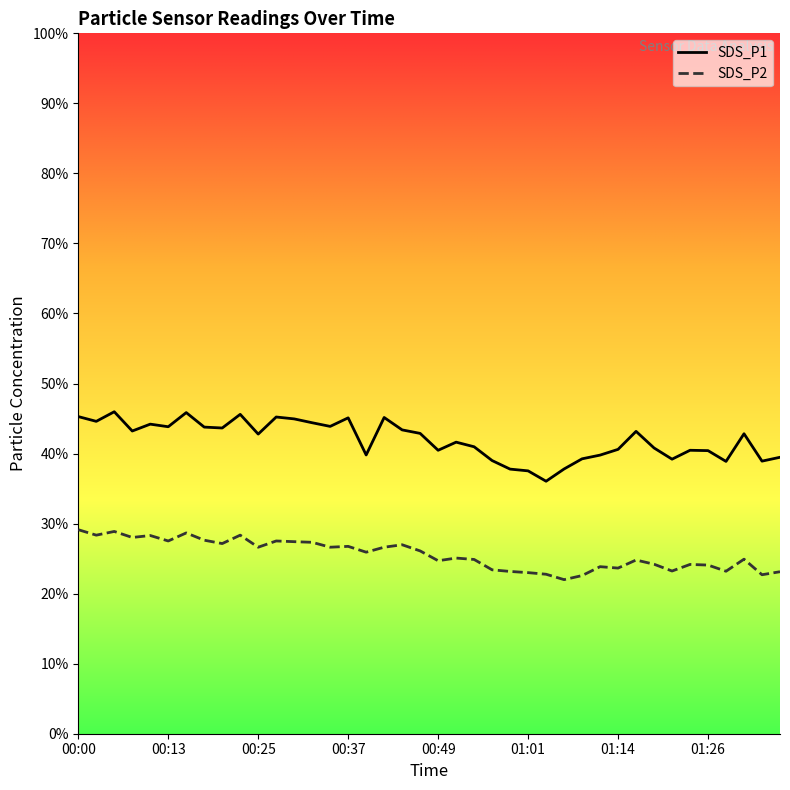

Reading left to right, transcribe all the data shown in this chart.

SDS_P1: 45.3	44.6	46.0	43.2	44.2	43.8	45.9	43.8	43.6	45.6	42.8	45.2	45.0	44.4	43.9	45.1	39.8	45.1	43.4	42.9	40.5	41.6	41.0	39.0	37.8	37.5	36.0	37.8	39.2	39.8	40.6	43.2	40.8	39.2	40.5	40.4	38.9	42.8	38.9	39.5
SDS_P2: 29.1	28.4	28.9	28.0	28.3	27.5	28.7	27.6	27.1	28.4	26.6	27.5	27.4	27.3	26.6	26.8	25.9	26.6	27.0	26.1	24.7	25.1	24.9	23.4	23.2	23.0	22.8	22.0	22.6	23.9	23.6	24.8	24.2	23.2	24.2	24.1	23.2	24.9	22.7	23.1